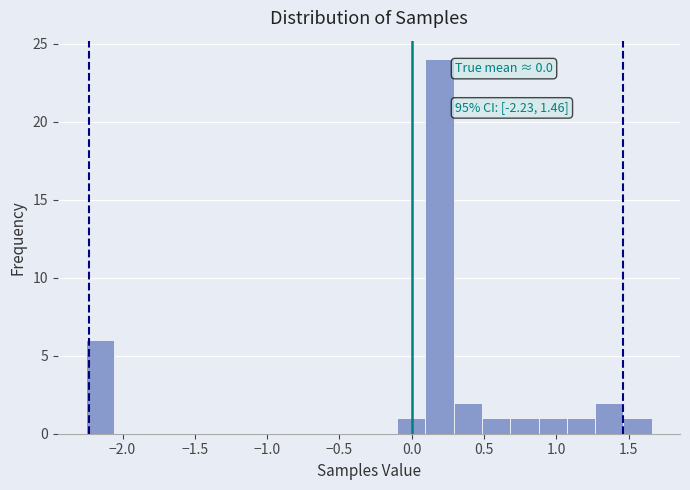

Read against the x-axis, roughly where is the centre of the tallest bar?

0.20